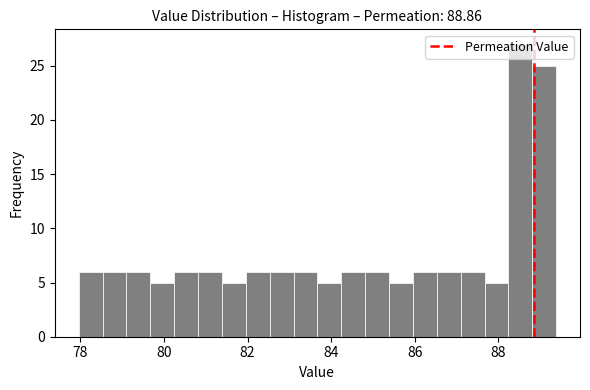

Around what value on the x-axis is the tallest bar? Give the approximate position of its centre, as read against the axis.

88.6